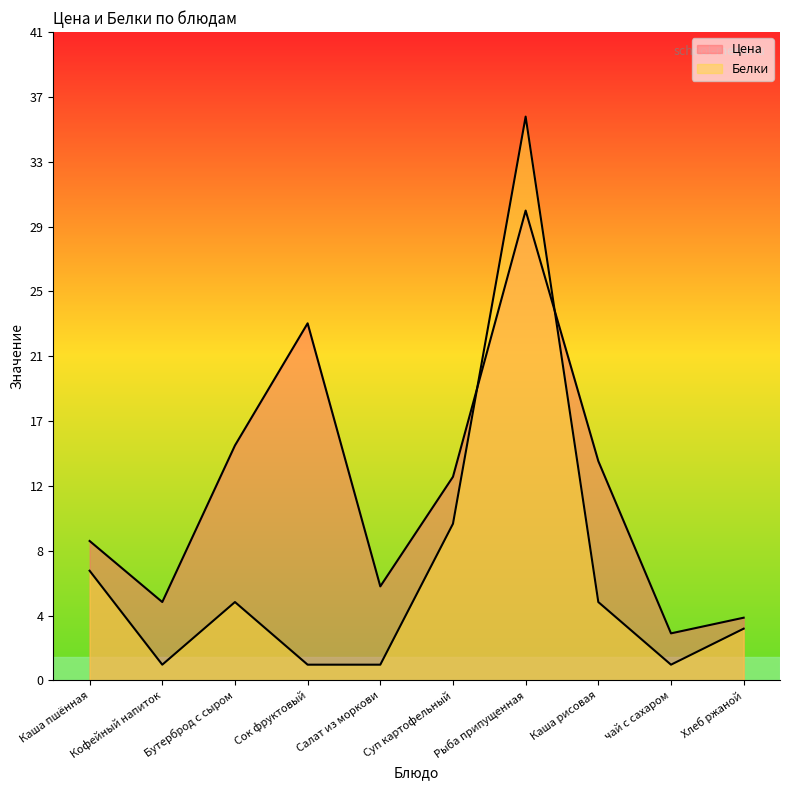

True or false: Белки has more than 1 interior local peaks.

True